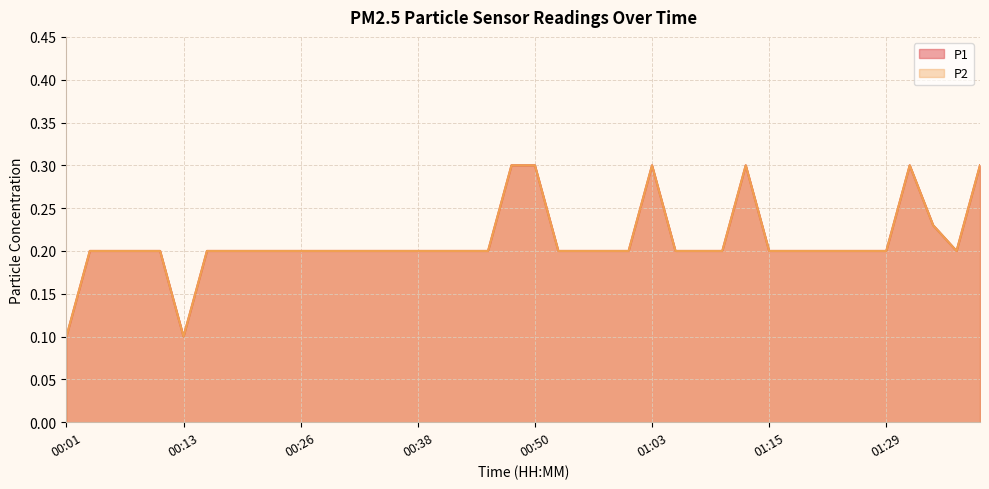

Which label corresponds to the largest value in the chart?

00:48